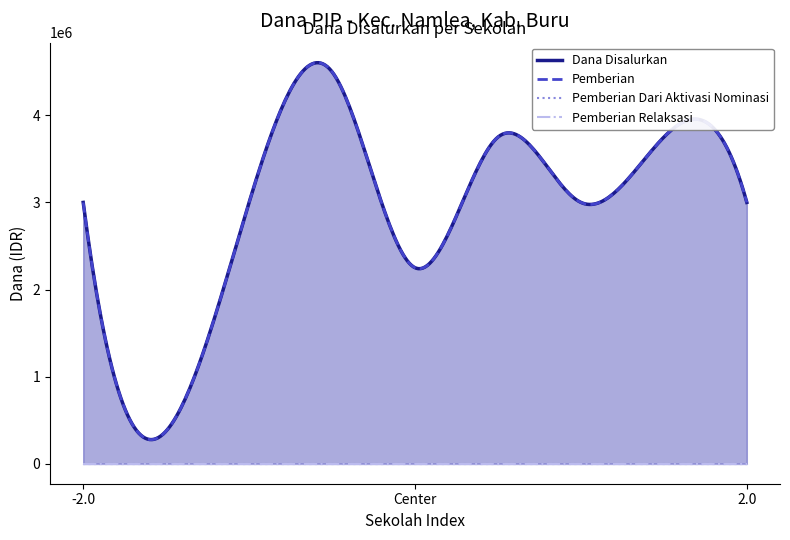

At SMP DARUL HIDAYAH, list the series in order from largest to smallest.

Dana Disalurkan, Pemberian, Pemberian Dari Aktivasi Nominasi, Pemberian Relaksasi